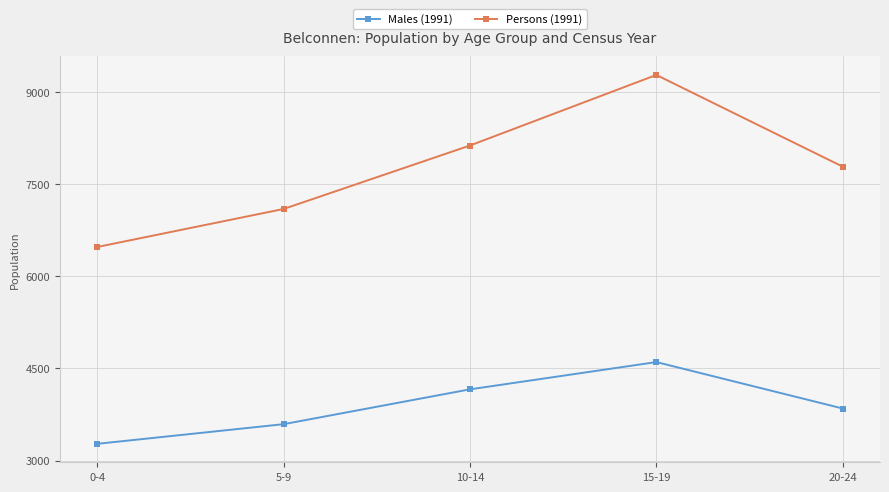

Reading right to left, list all the values displayed in this chart.

Males (1991): 20-24=3847	15-19=4603	10-14=4159	5-9=3592	0-4=3272
Persons (1991): 20-24=7784	15-19=9277	10-14=8128	5-9=7095	0-4=6476